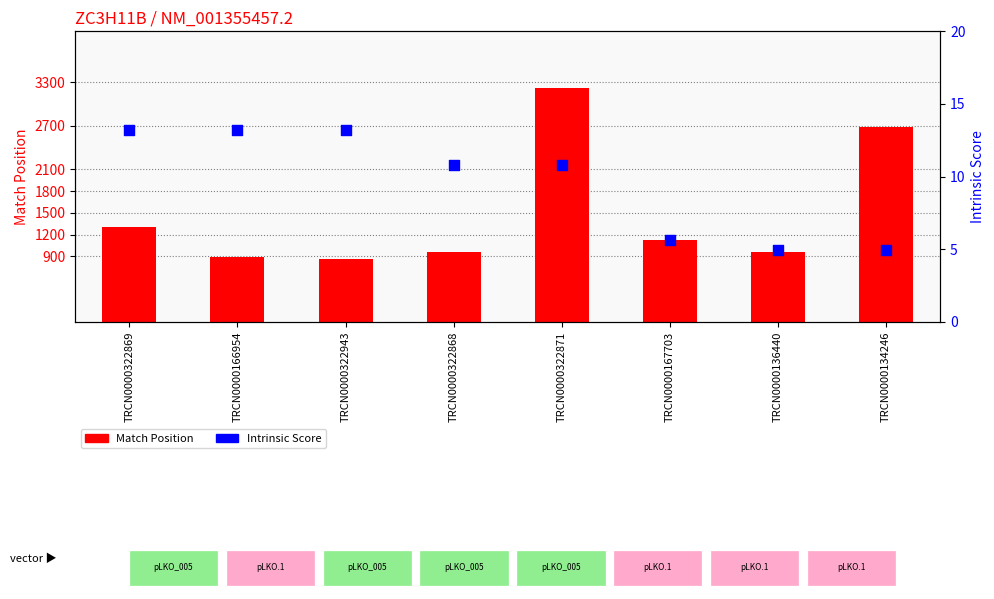

Which series reaches the maximum Y coordinate?

Match Position